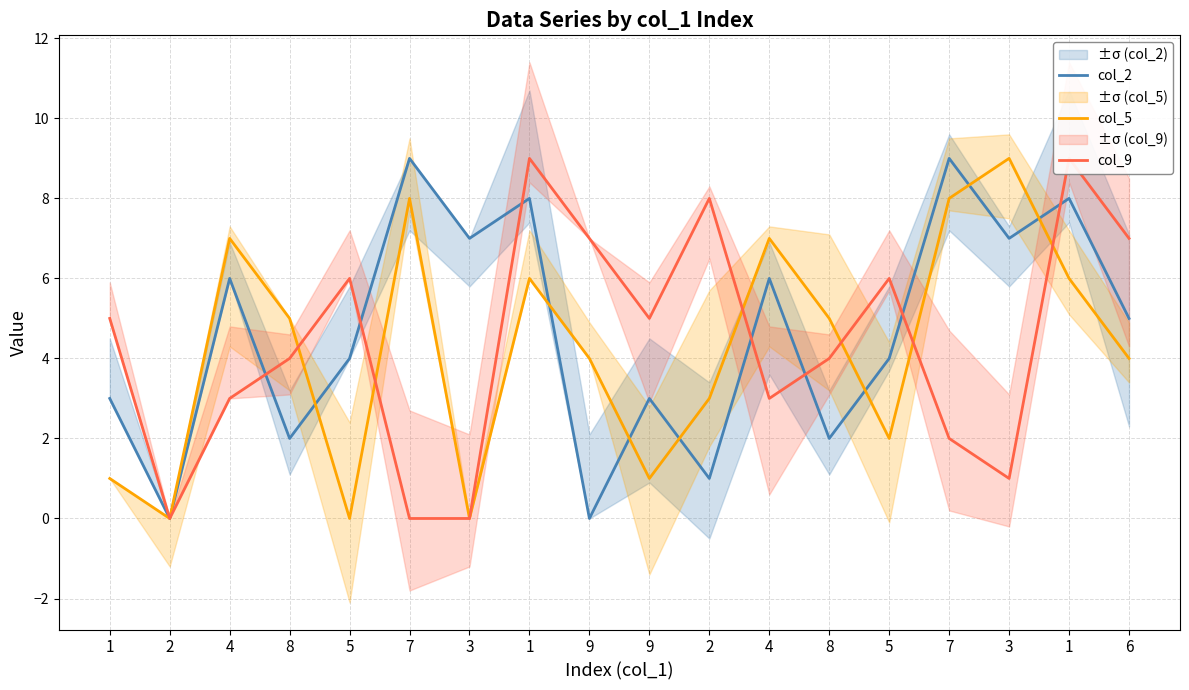

Reading left to right, extract all data points from this chart.

col_2: 3	0	6	2	4	9	7	8	0	3	1	6	2	4	9	7	8	5
col_5: 1	0	7	5	0	8	0	6	4	1	3	7	5	2	8	9	6	4
col_9: 5	0	3	4	6	0	0	9	7	5	8	3	4	6	2	1	9	7